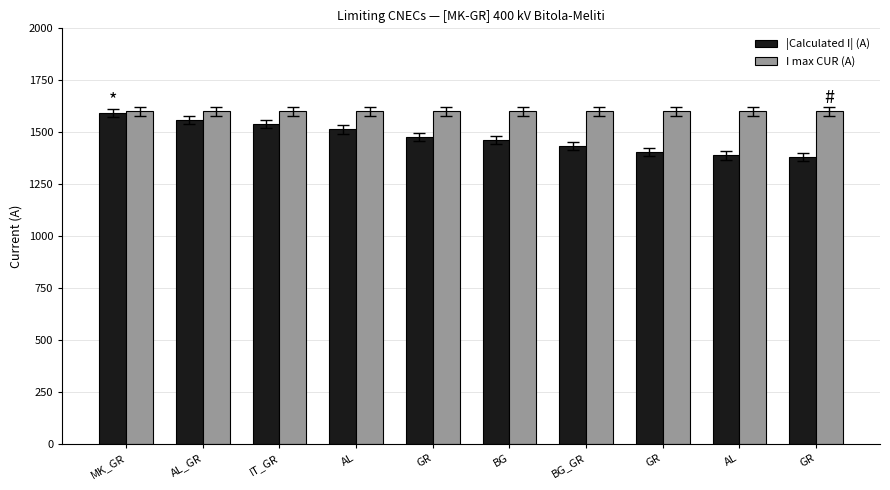

How many categories are shown in the chart?

10